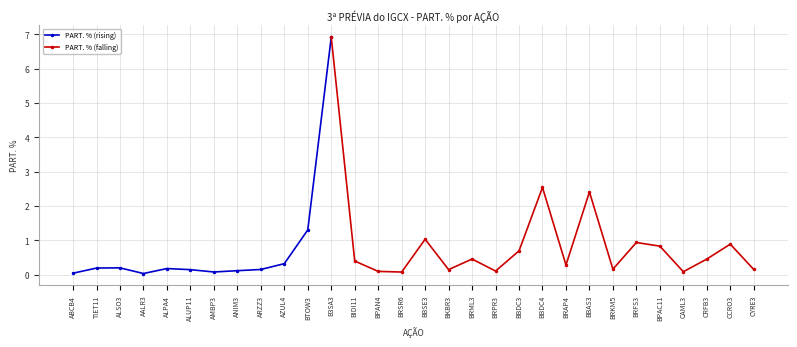

What is the difference between the second highest and second lowest values?

2.5